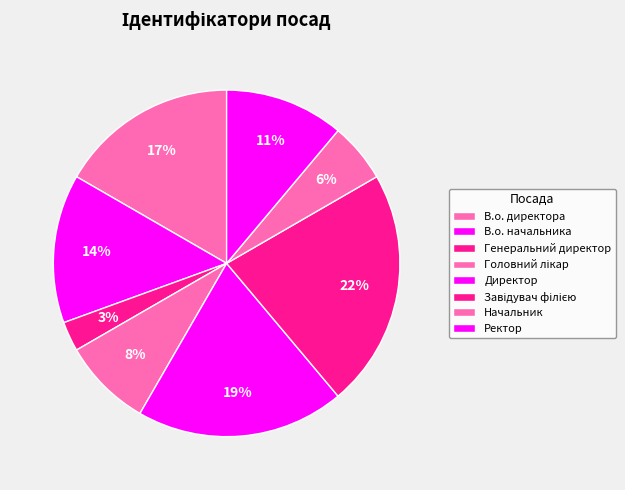

Which category has the smallest portion of the pie?

Генеральний директор